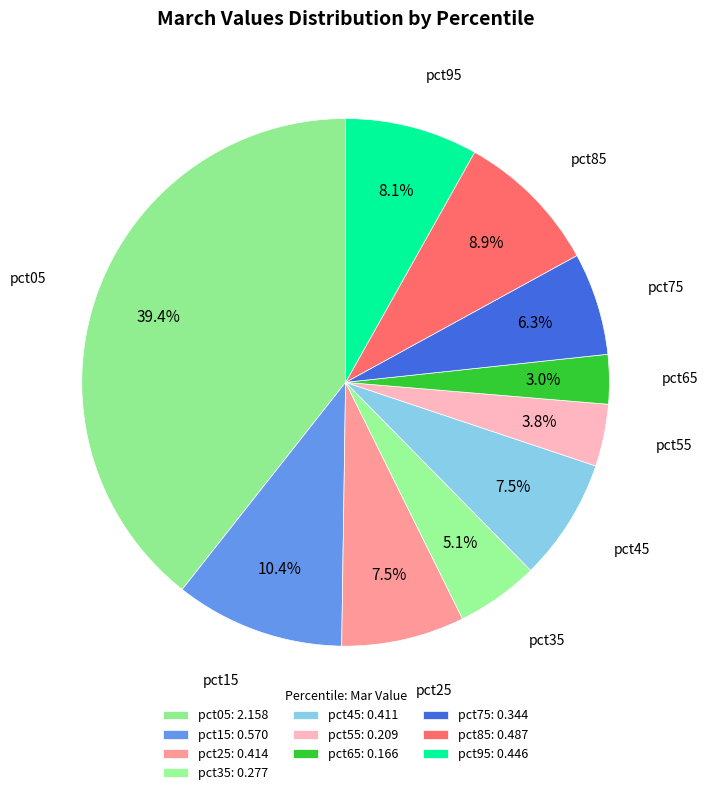

How many slices are in this pie chart?

10